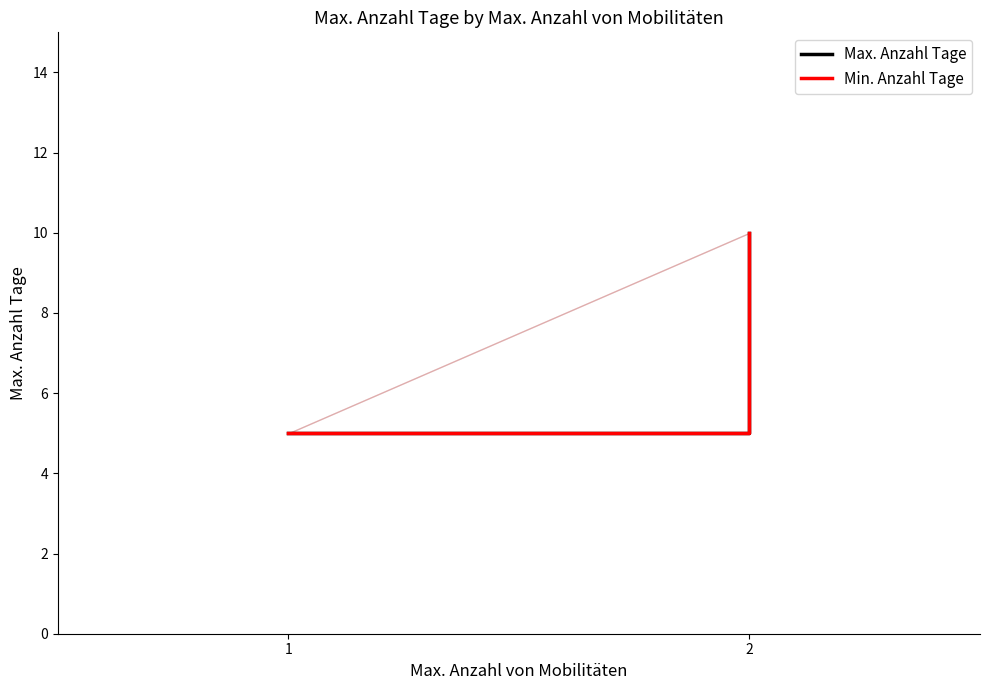

At how many categories does at least one series exceed 9?

1